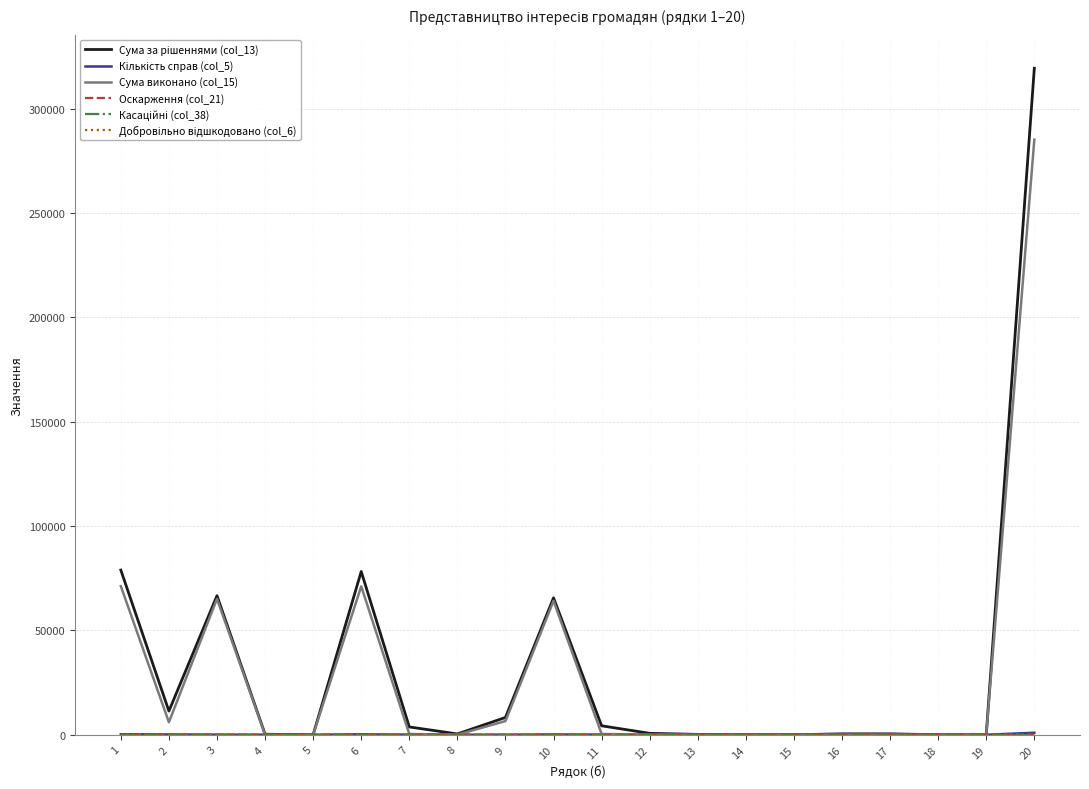

At which category is the sum across all series the highest?

20